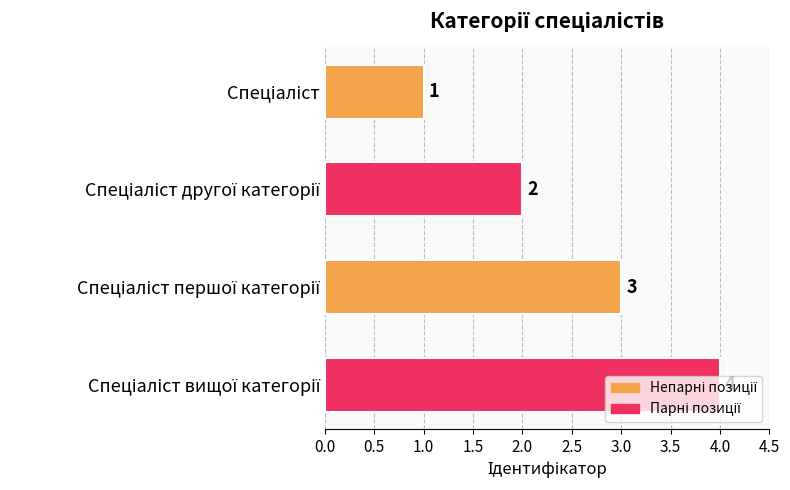

What is the value of the 1st bar from the top?

1